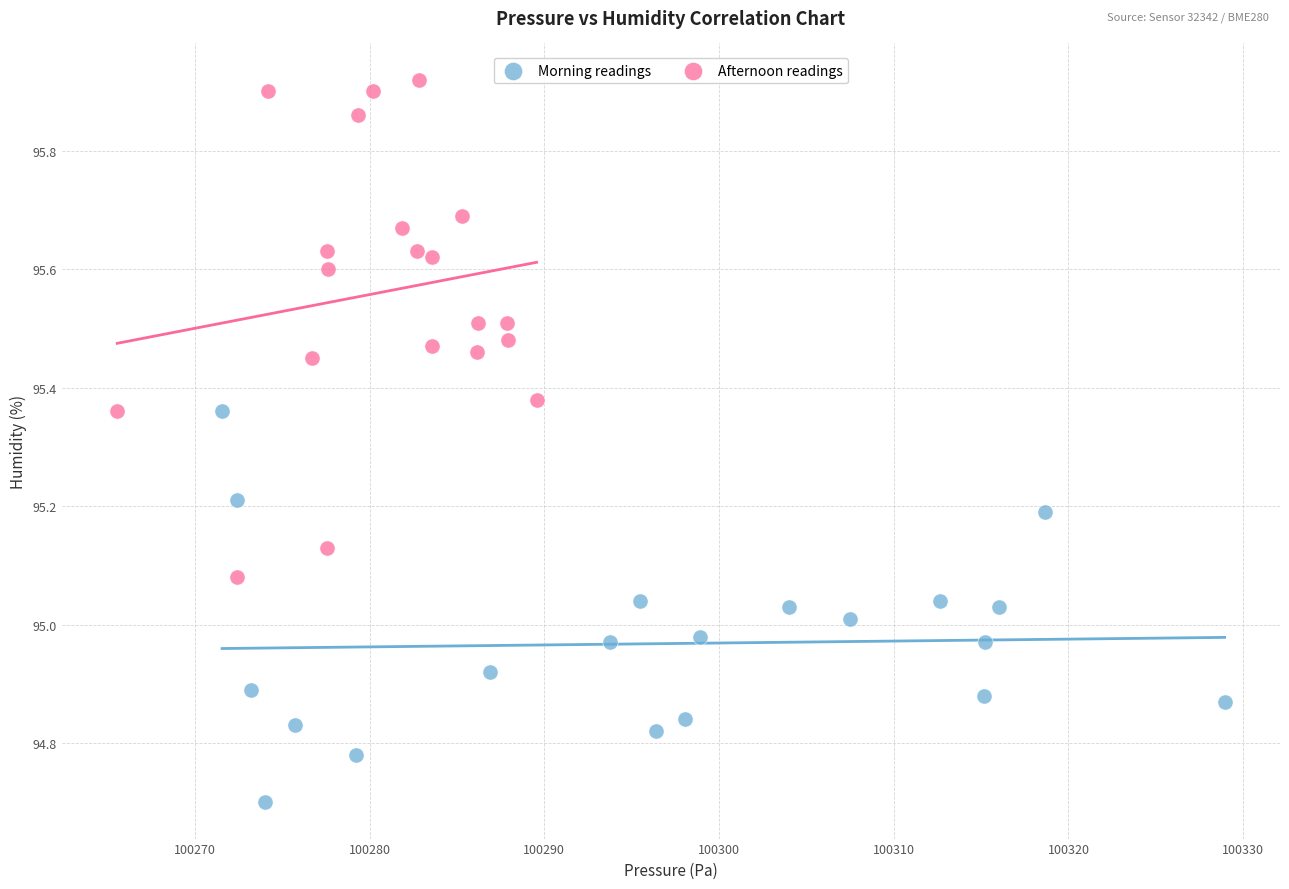

Which series has the largest Y range (max minus min)?

Afternoon readings